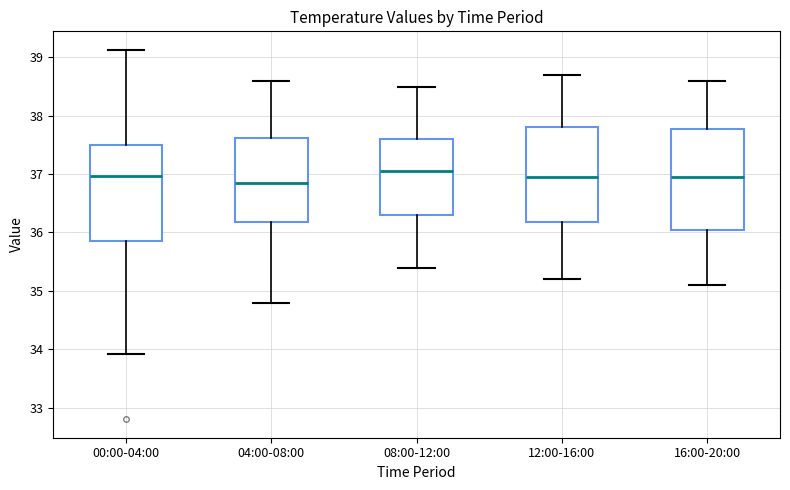

Where does the median line of the box for 04:00-08:00 sit on the y-axis? The values are not printed on the chart, so give them approximately, as read against the axis.

36.9